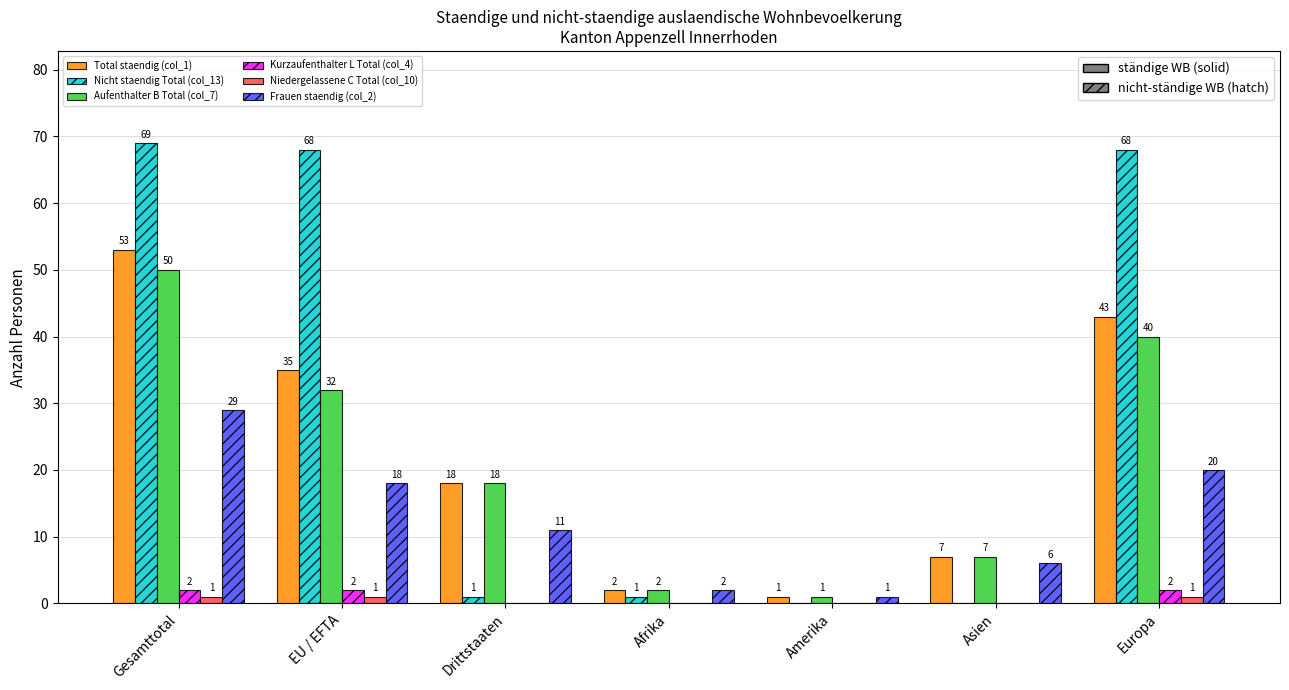

True or false: Frauen staendig (col_2) has a value of 9 at Gesamttotal.

False